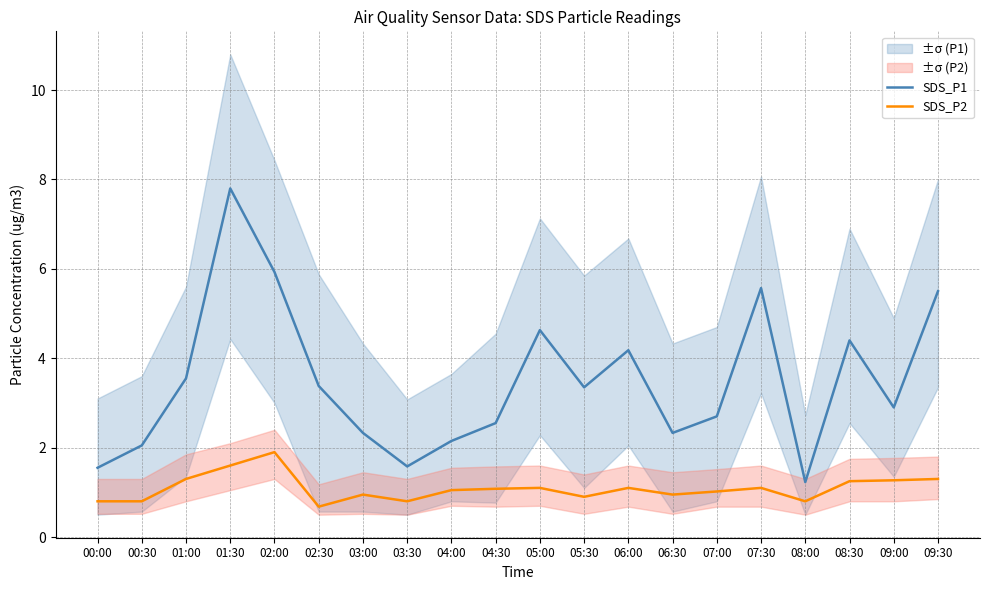

What is the value of the SDS_P2 point at the 5th from the left?

1.9